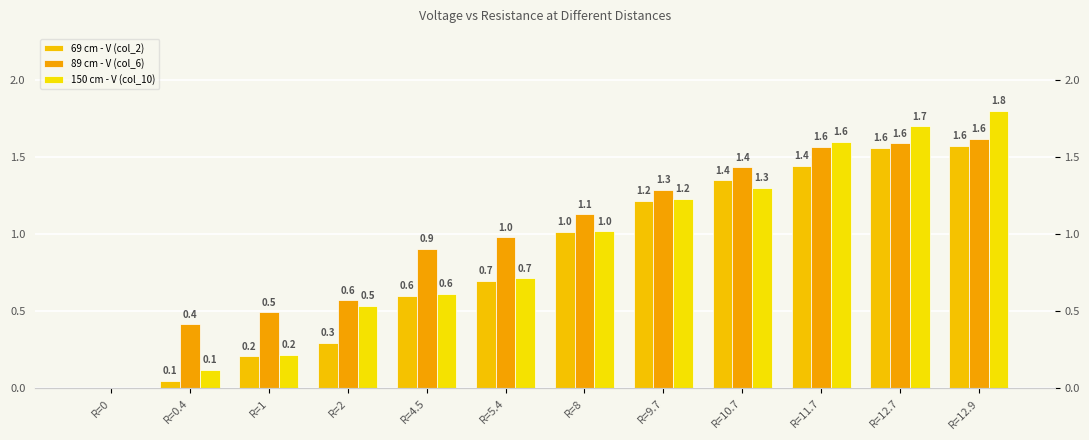

Between R=8 and R=0.4, which is larger?

R=8